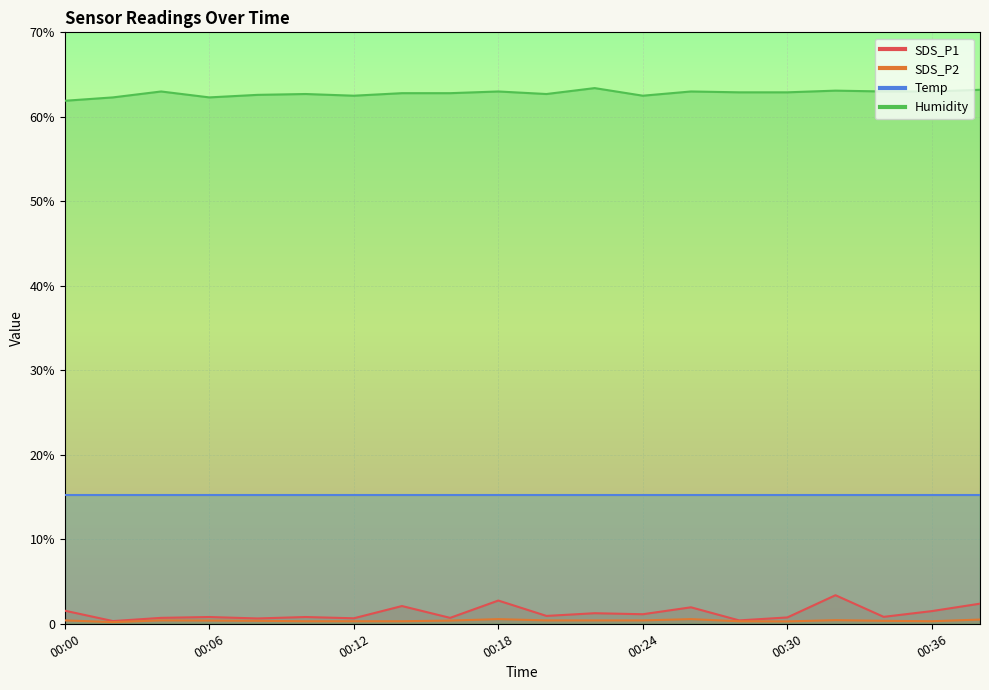

The SDS_P1 series shows 0.3 at 00:24. True or false?

False